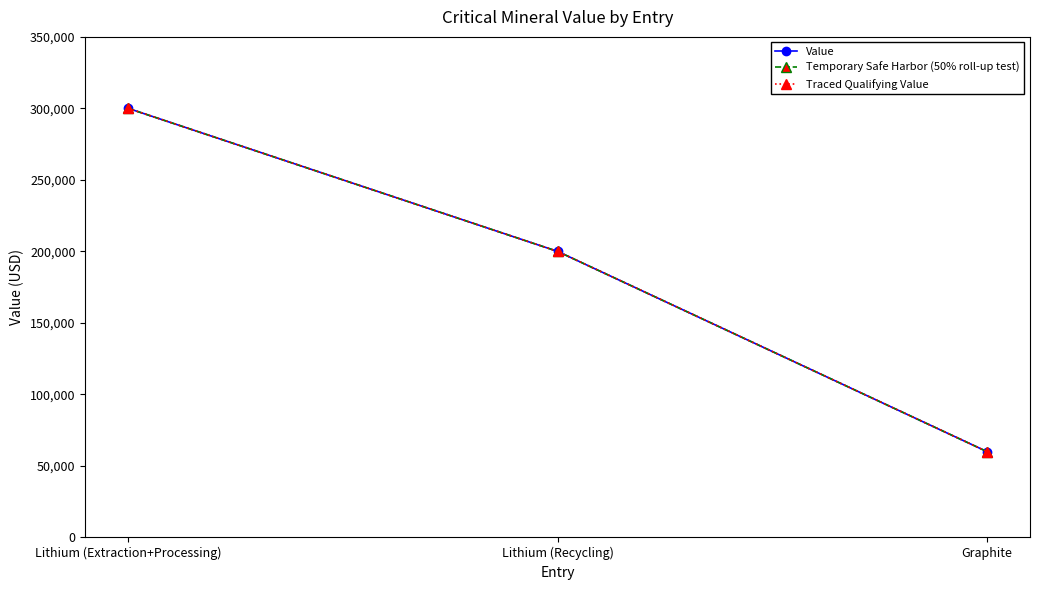

Does the chart have visible grid lines?

No